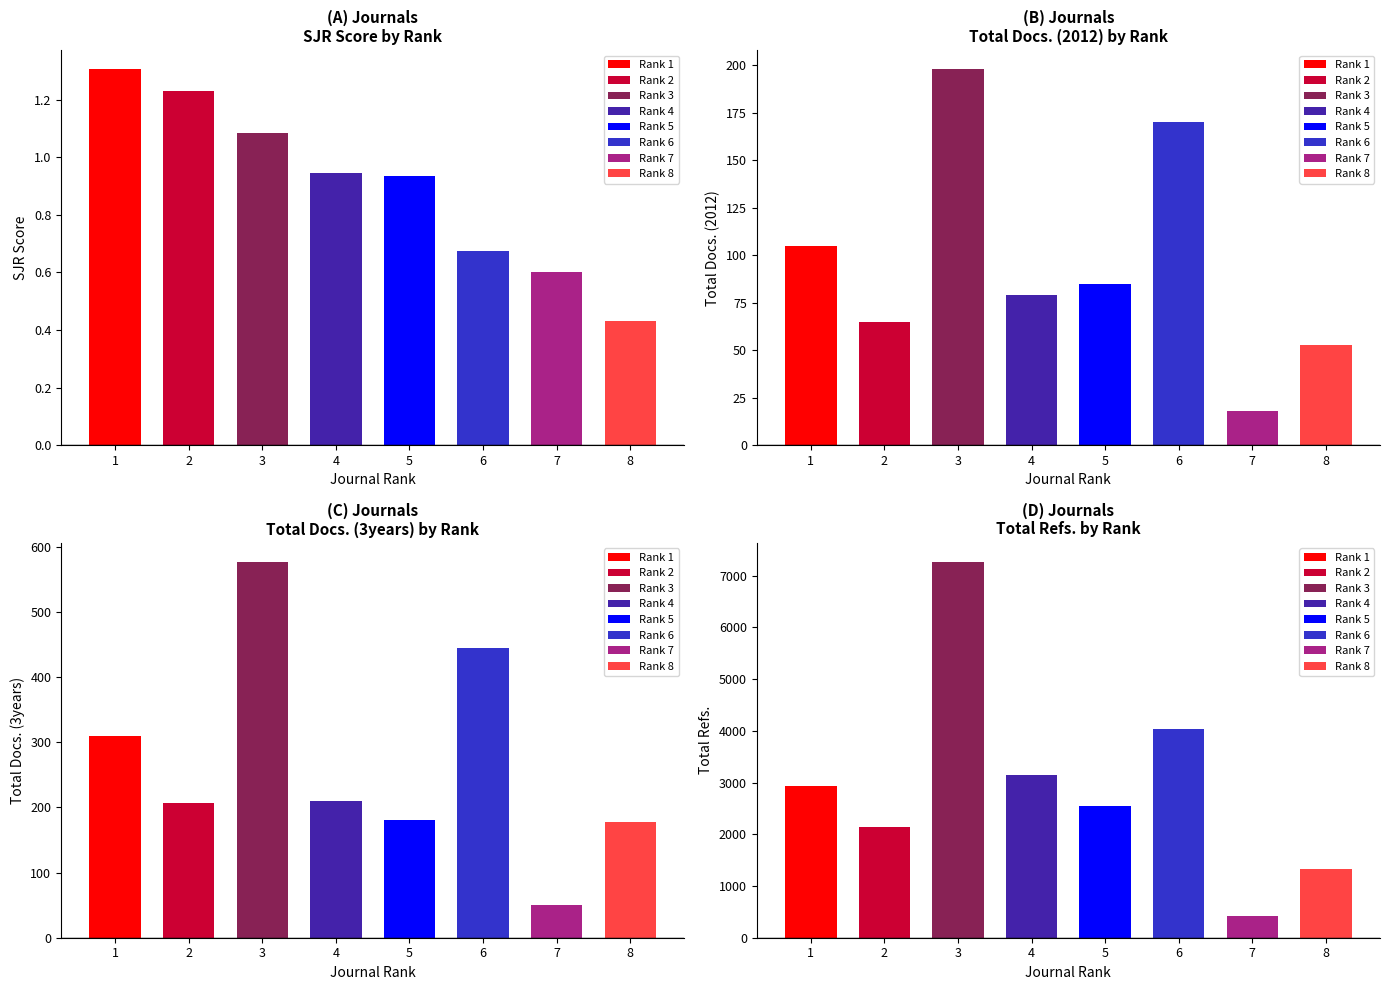

Reading left to right, transcribe all the data shown in this chart.

SJR: 1=1.3	2=1.2	3=1.1	4=0.9	5=0.9	6=0.7	7=0.6	8=0.4
Total Docs. (2012): 1=105.0	2=65.0	3=198.0	4=79.0	5=85.0	6=170.0	7=18.0	8=53.0
Total Docs. (3years): 1=310.0	2=207.0	3=577.0	4=210.0	5=181.0	6=445.0	7=50.0	8=177.0
Total Refs.: 1=2932.0	2=2139.0	3=7272.0	4=3140.0	5=2550.0	6=4042.0	7=419.0	8=1329.0